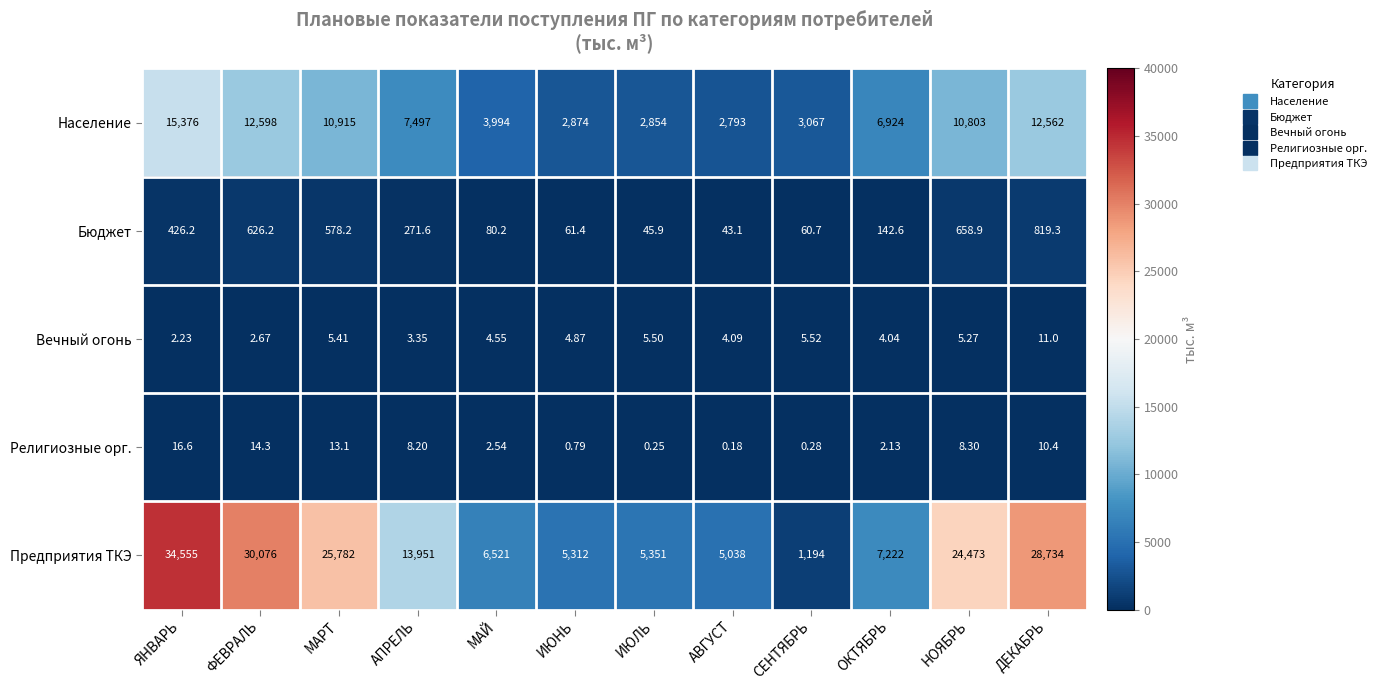

At which category does the chart reach its minimum across all series?

АВГУСТ